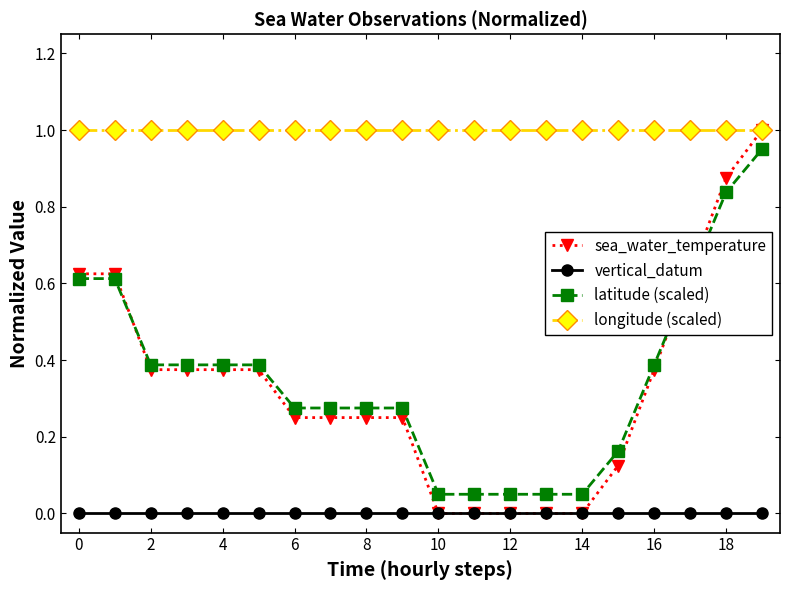

True or false: vertical_datum and longitude (scaled) intersect in this chart.

False